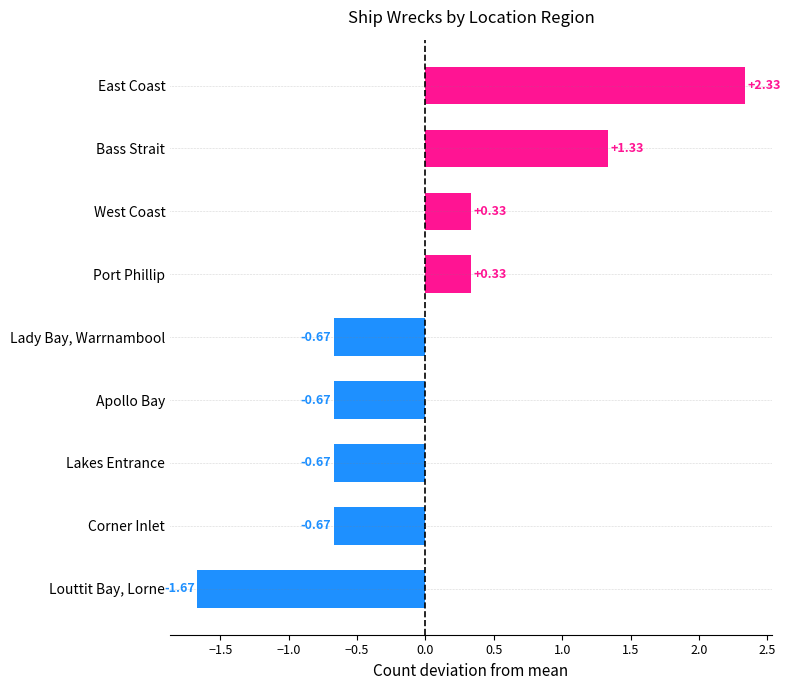

What is the difference between the second highest and minimum values?

3.0